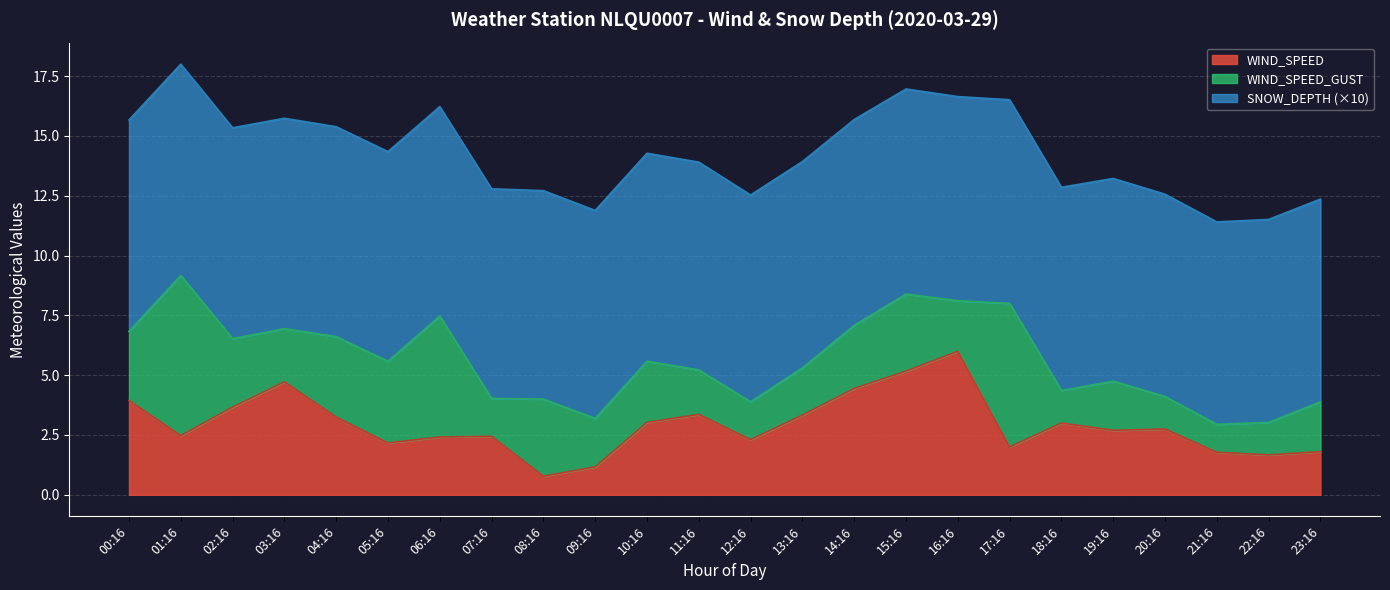

How many lines are shown in the chart?

3